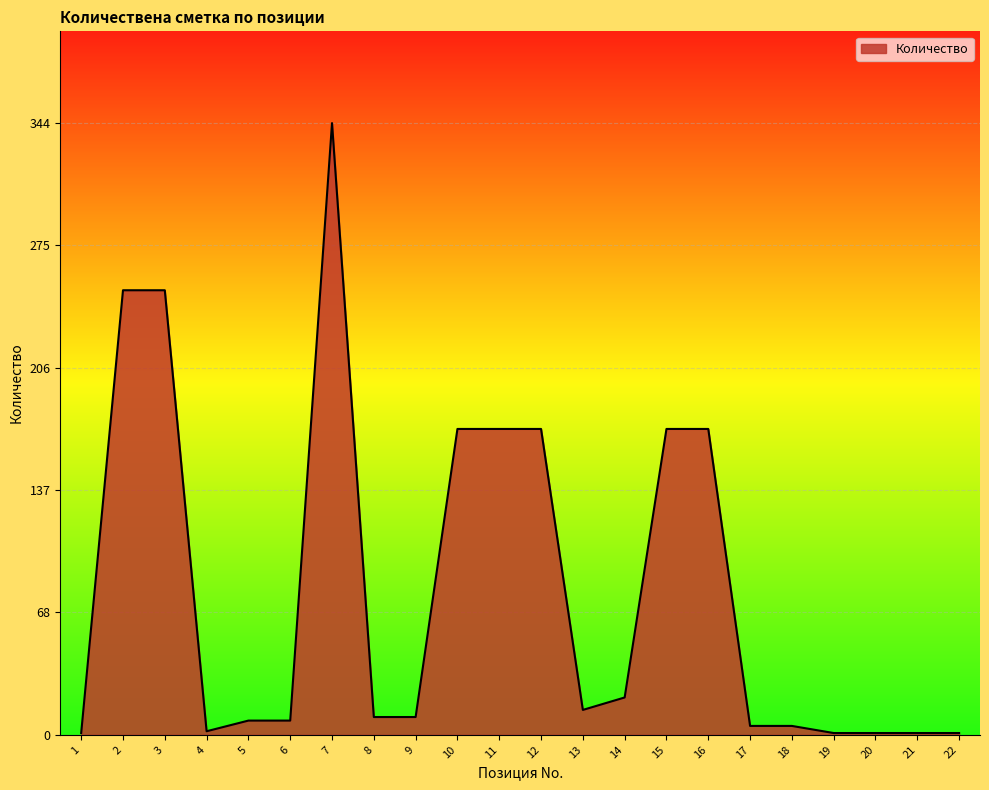

Is it true that the value at 13 is 14?

True